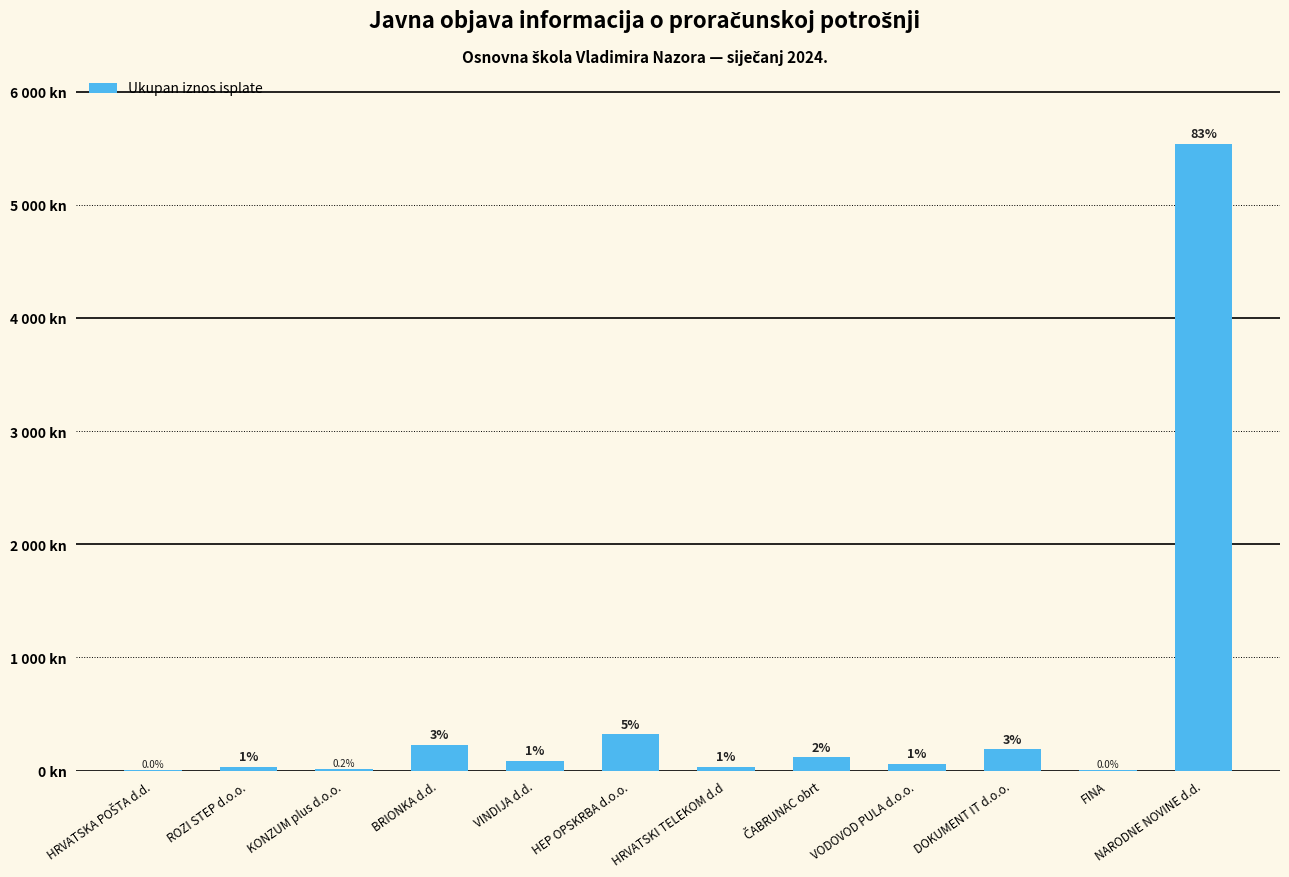

List the labels in order of value, smallest first.

FINA, HRVATSKA POŠTA d.d., KONZUM plus d.o.o., ROZI STEP d.o.o., HRVATSKI TELEKOM d.d, VODOVOD PULA d.o.o., VINDIJA d.d., ČABRUNAC obrt, DOKUMENT IT d.o.o., BRIONKA d.d., HEP OPSKRBA d.o.o., NARODNE NOVINE d.d.